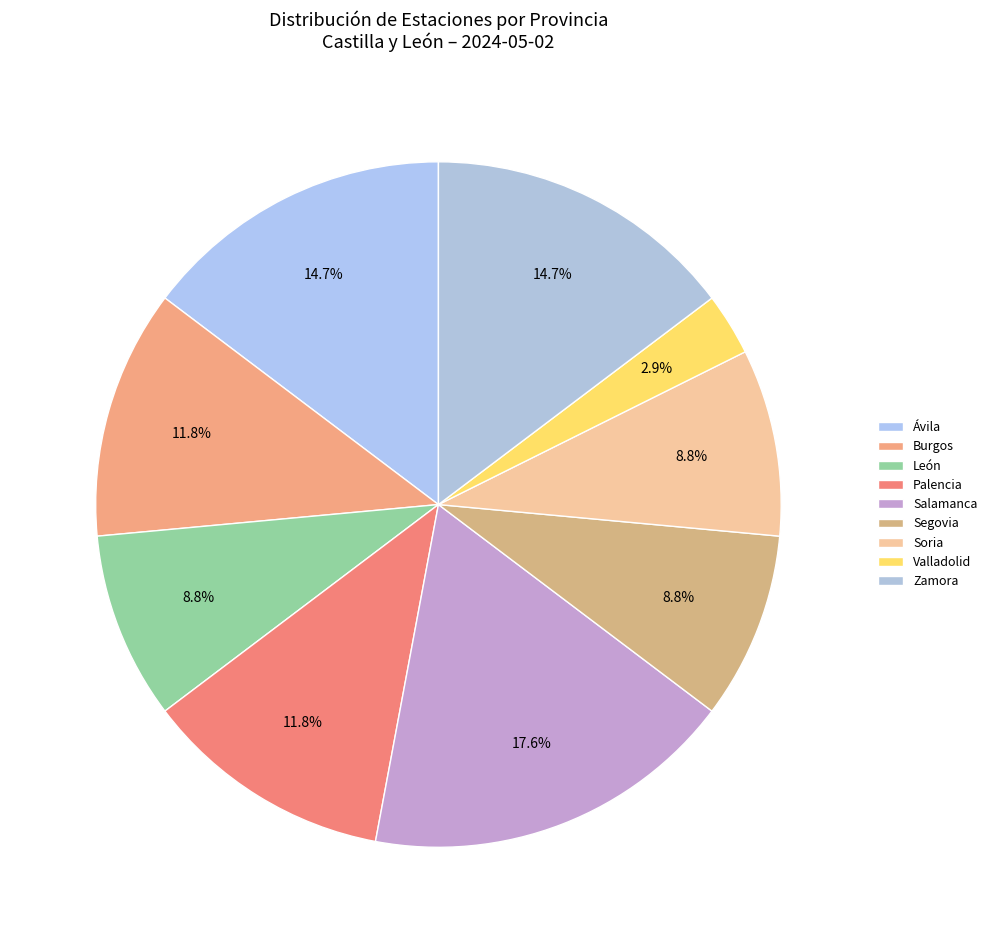

Between Salamanca and Palencia, which is larger?

Salamanca